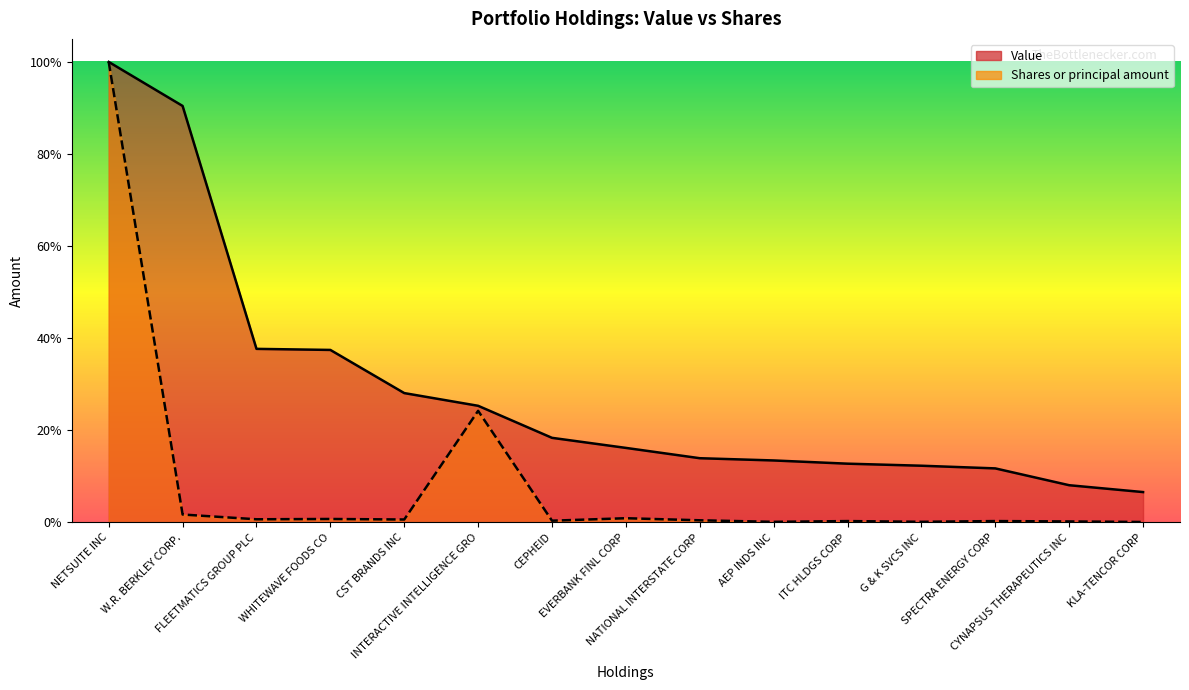

What is the maximum value shown in the chart?

1.0